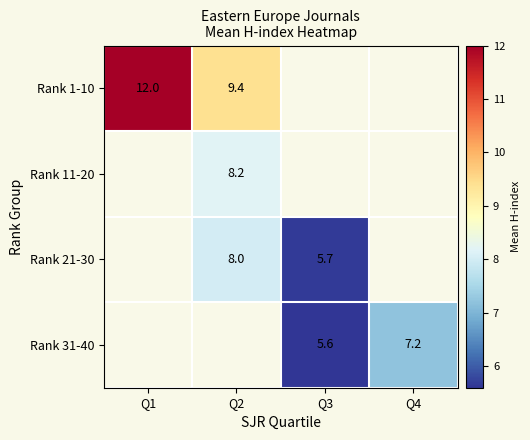

Count the number of categories in the chart.

4